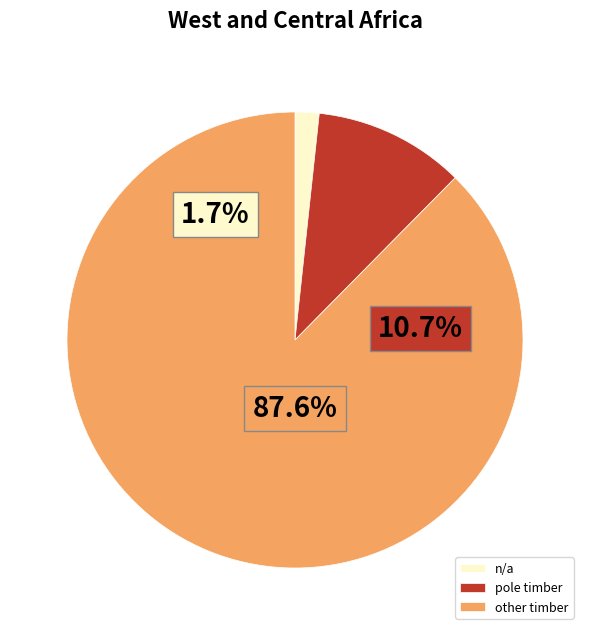

The private slice represents 16% of the pie. True or false?

False